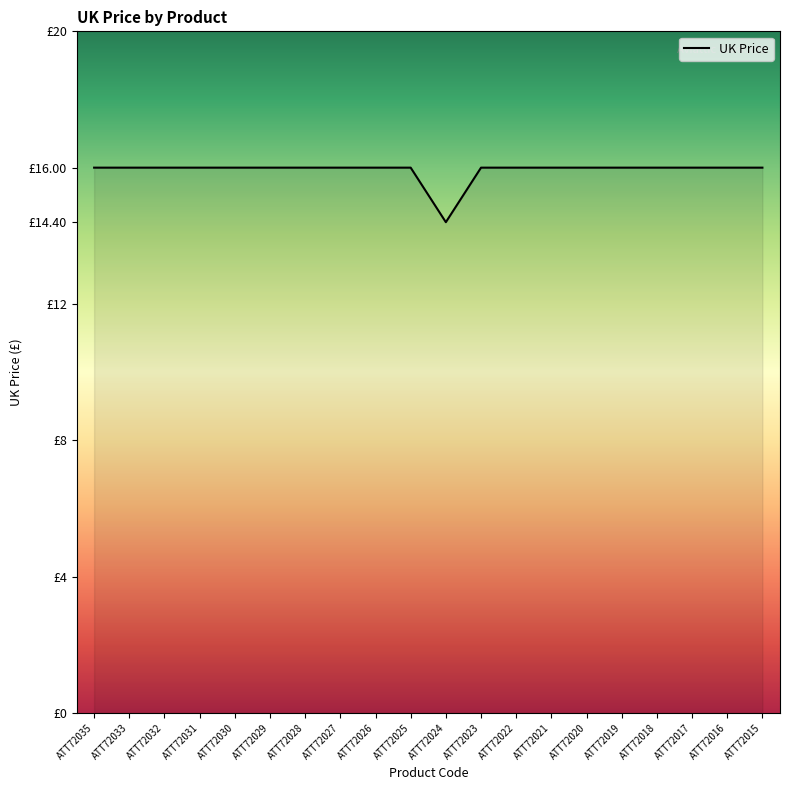

List the labels in order of value, largest first.

ATT72035, ATT72033, ATT72032, ATT72031, ATT72030, ATT72029, ATT72028, ATT72027, ATT72026, ATT72025, ATT72023, ATT72022, ATT72021, ATT72020, ATT72019, ATT72018, ATT72017, ATT72016, ATT72015, ATT72024